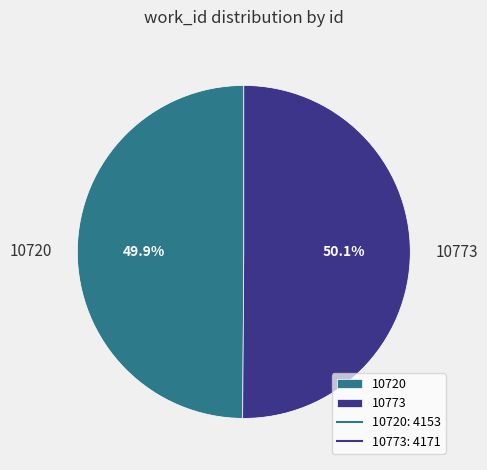

How many slices are in this pie chart?

2